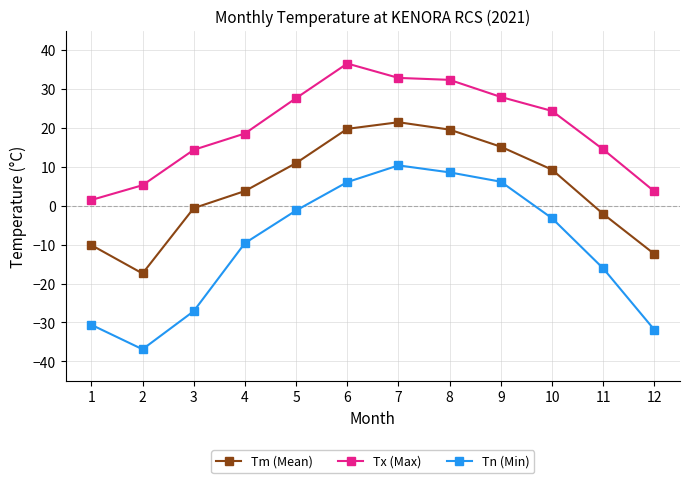

What are all the series names shown in the legend?

Tm (Mean), Tx (Max), Tn (Min)